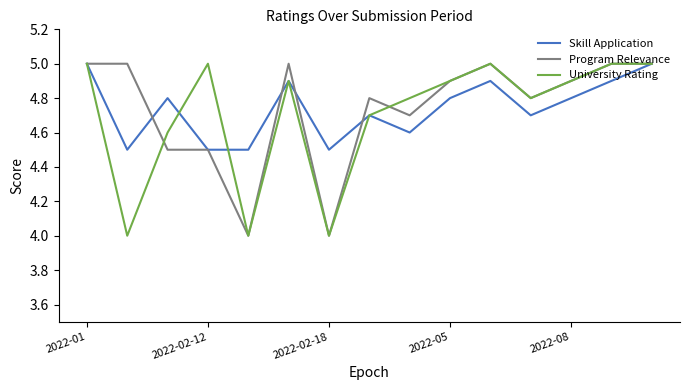

What is the maximum value shown in the chart?

5.0